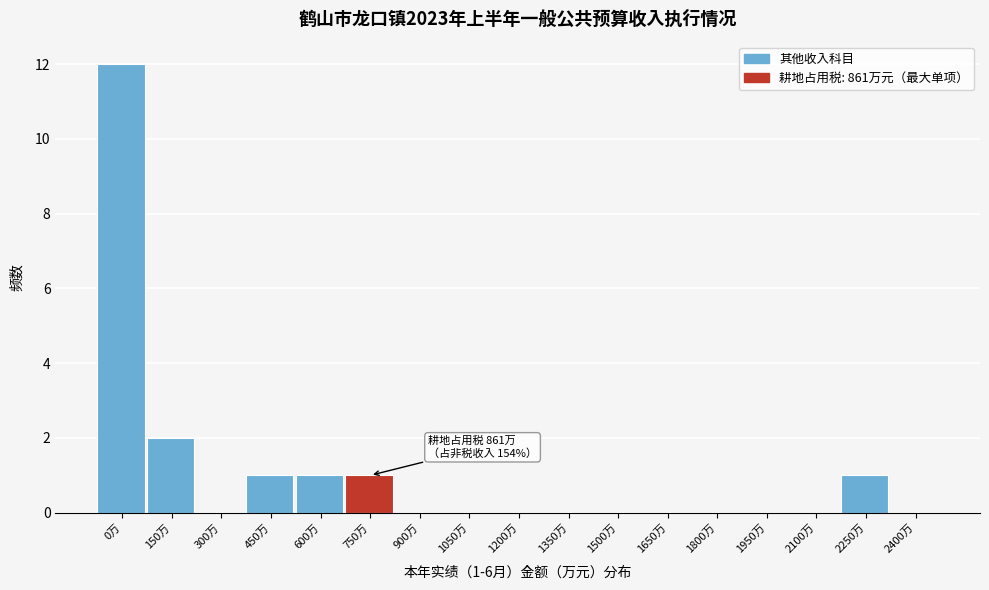

Reading right to left, extract all data points from this chart.

2400万=0	2250万=1	2100万=0	1950万=0	1800万=0	1650万=0	1500万=0	1350万=0	1200万=0	1050万=0	900万=0	750万=1	600万=1	450万=1	300万=0	150万=2	0万=12